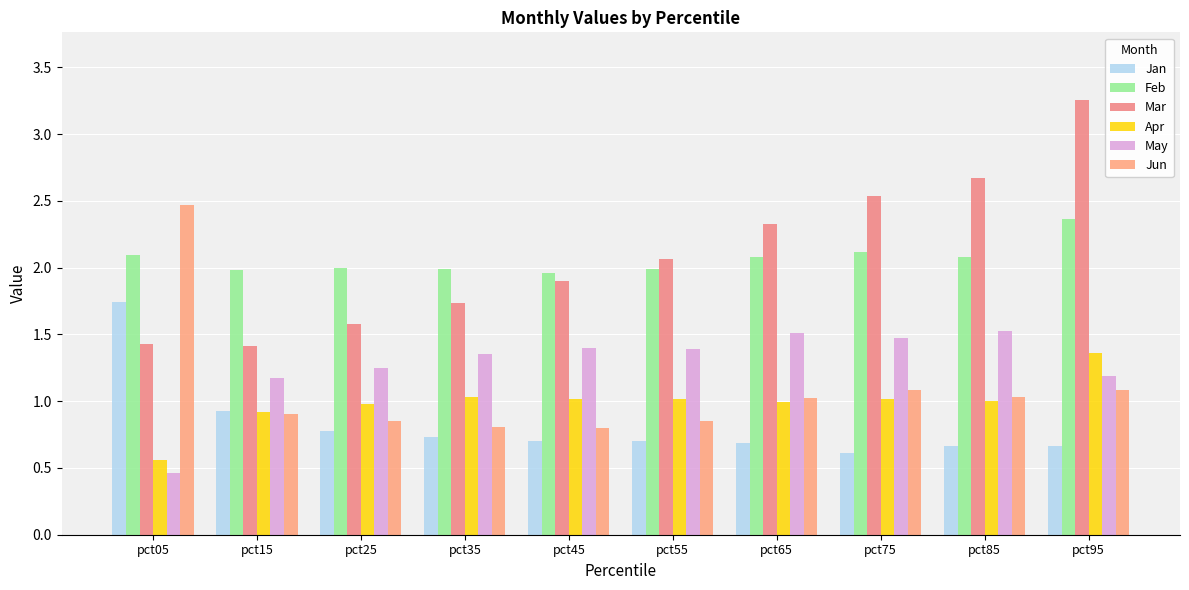

Reading right to left, what are all the values shown in this chart?

Jan: pct95=0.7	pct85=0.7	pct75=0.6	pct65=0.7	pct55=0.7	pct45=0.7	pct35=0.7	pct25=0.8	pct15=0.9	pct05=1.7
Feb: pct95=2.4	pct85=2.1	pct75=2.1	pct65=2.1	pct55=2.0	pct45=2.0	pct35=2.0	pct25=2.0	pct15=2.0	pct05=2.1
Mar: pct95=3.3	pct85=2.7	pct75=2.5	pct65=2.3	pct55=2.1	pct45=1.9	pct35=1.7	pct25=1.6	pct15=1.4	pct05=1.4
Apr: pct95=1.4	pct85=1.0	pct75=1.0	pct65=1.0	pct55=1.0	pct45=1.0	pct35=1.0	pct25=1.0	pct15=0.9	pct05=0.6
May: pct95=1.2	pct85=1.5	pct75=1.5	pct65=1.5	pct55=1.4	pct45=1.4	pct35=1.4	pct25=1.2	pct15=1.2	pct05=0.5
Jun: pct95=1.1	pct85=1.0	pct75=1.1	pct65=1.0	pct55=0.9	pct45=0.8	pct35=0.8	pct25=0.8	pct15=0.9	pct05=2.5